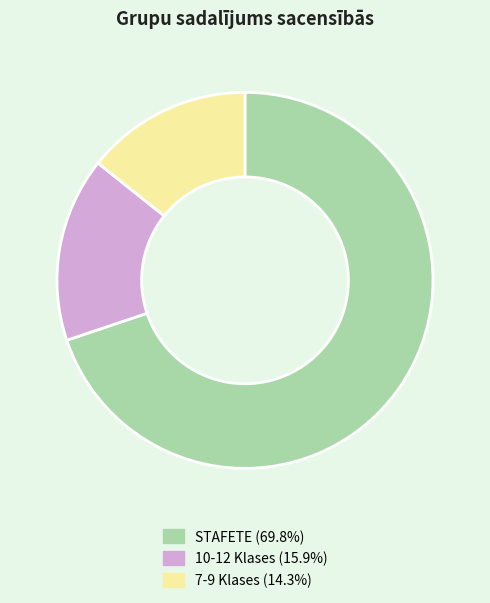

Is the sum of 7-9 Klases and STAFETE greater than half?

Yes